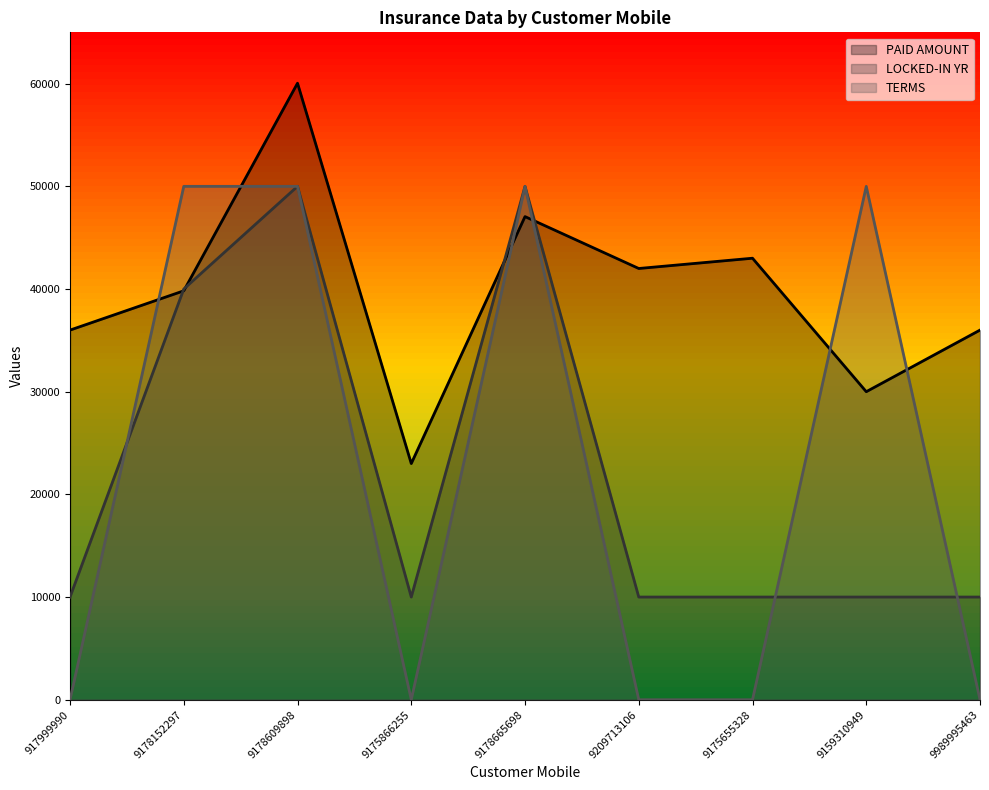

The LOCKED-IN YR series shows 40000.0 at 9178152297. True or false?

True